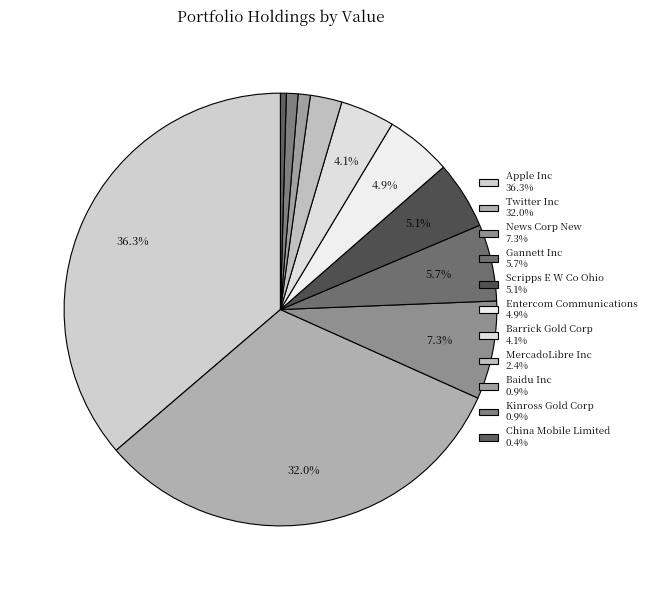

Does any single category account for the majority?

No